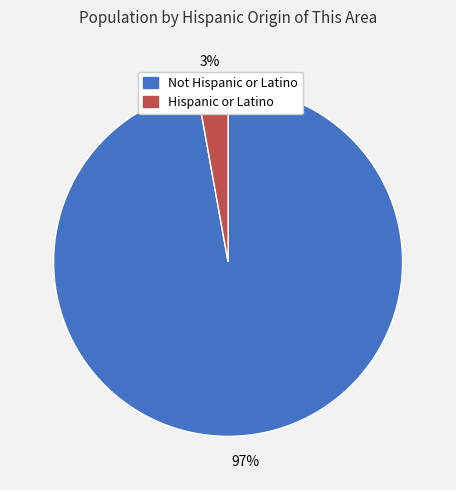

Do Not Hispanic or Latino and Hispanic or Latino together represent more than half of the pie?

Yes